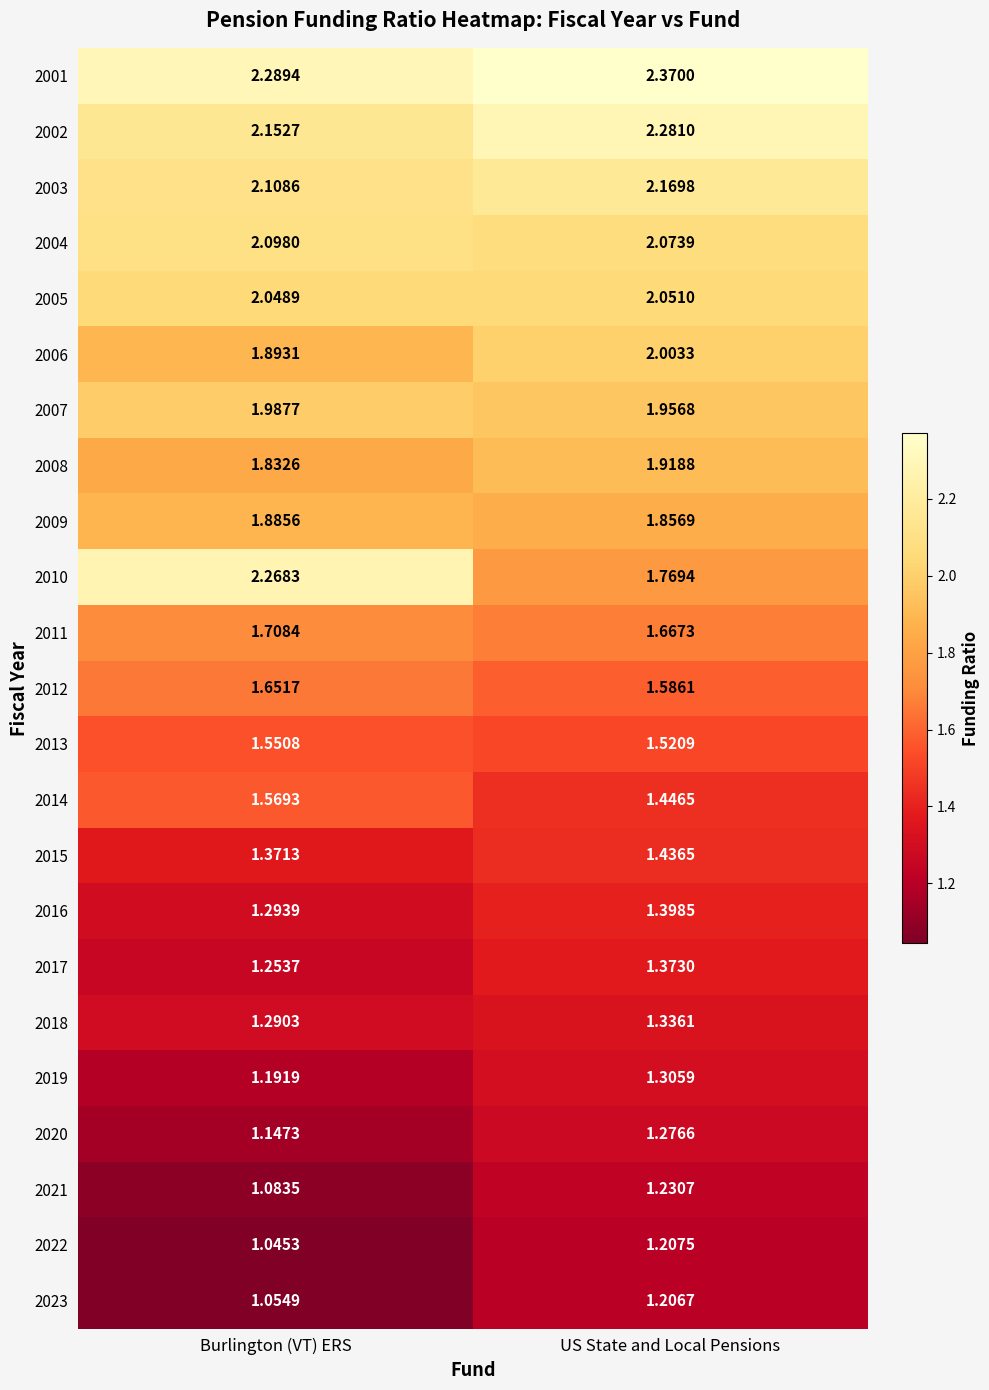

What is the total value across all series at US State and Local Pensions?

38.4